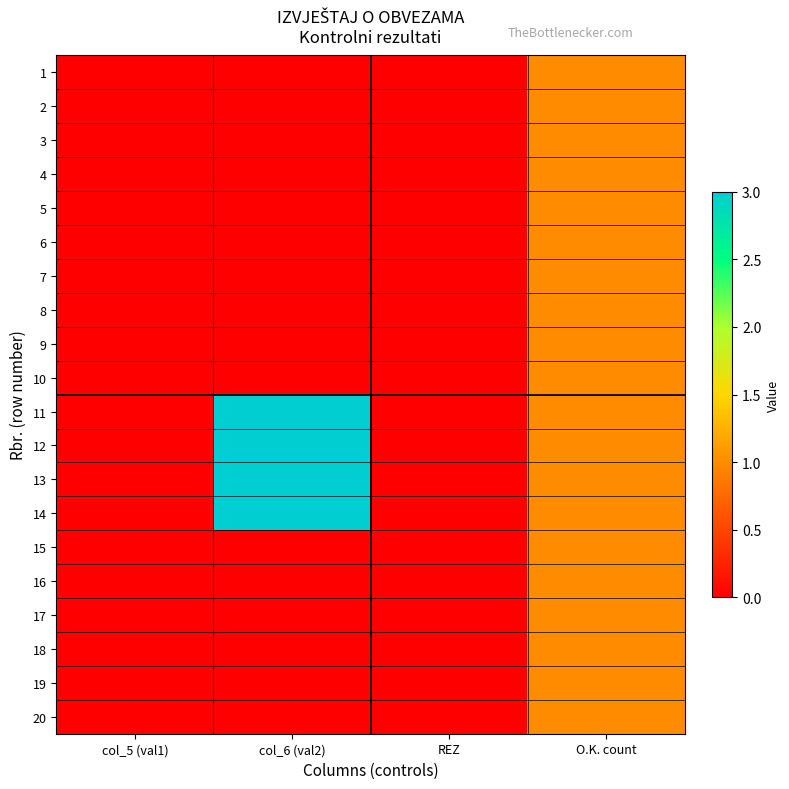

Which series has the widest spread of values?

11